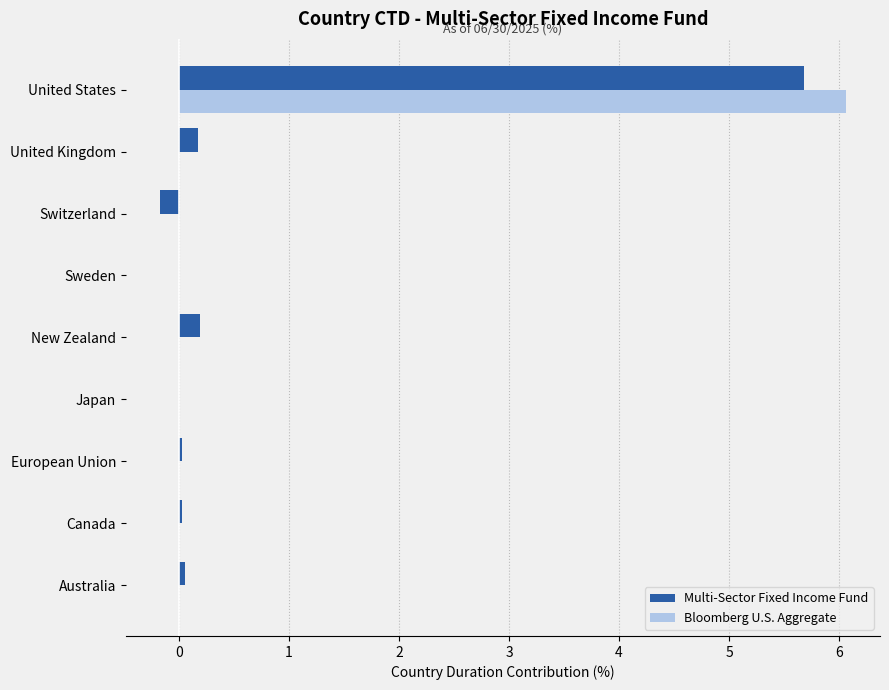

What is the sum of all Multi-Sector Fixed Income Fund values?

6.0